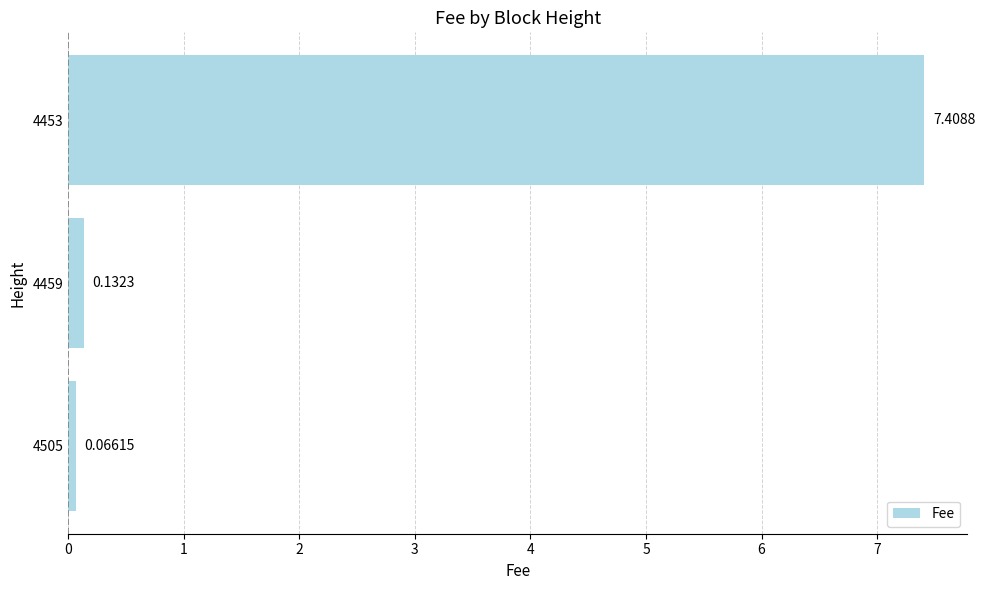

List the labels in order of value, smallest first.

4505, 4459, 4453